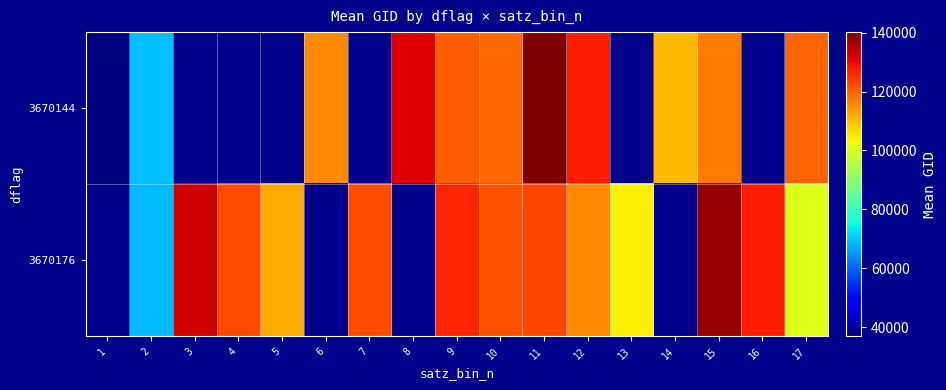

How many data points in 3670176 are above 123011?

4